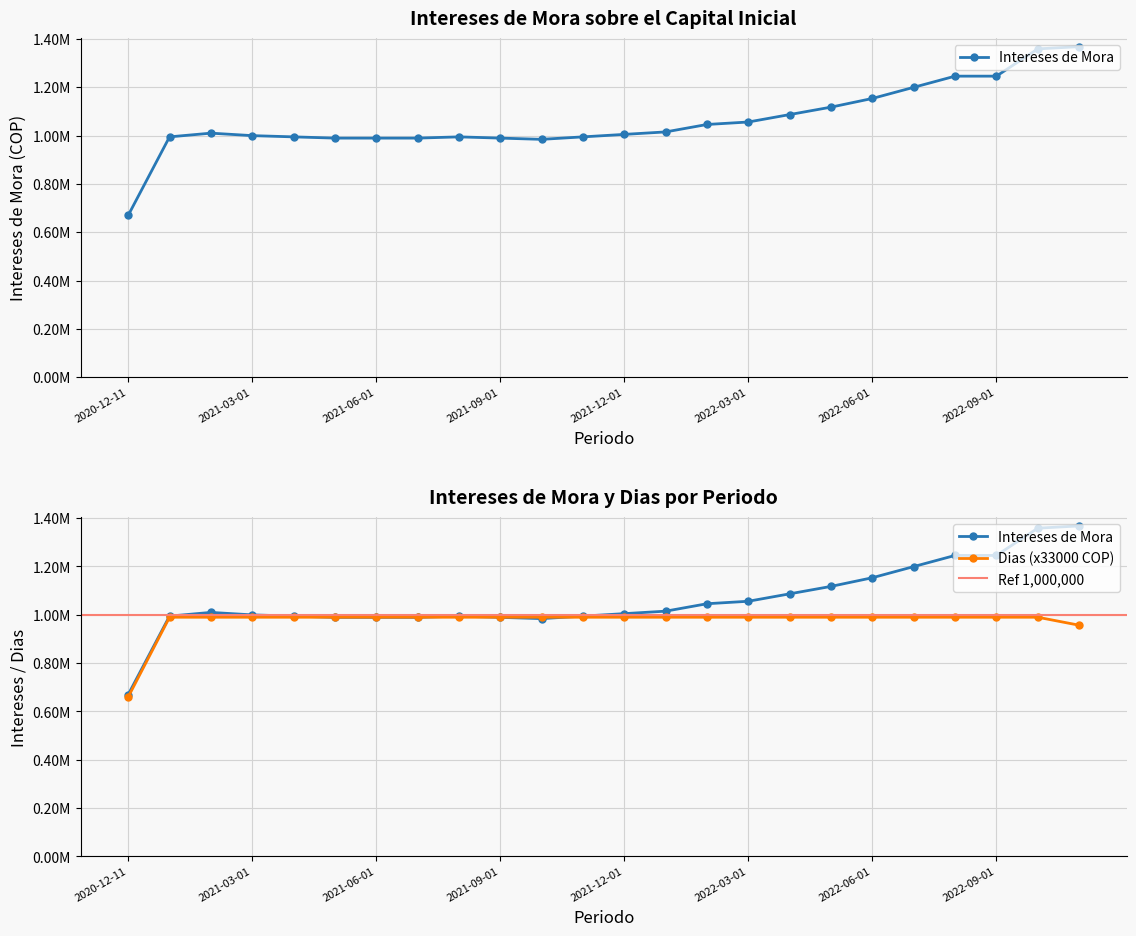

What is the lowest value of the Intereses de Mora series?

669897.9